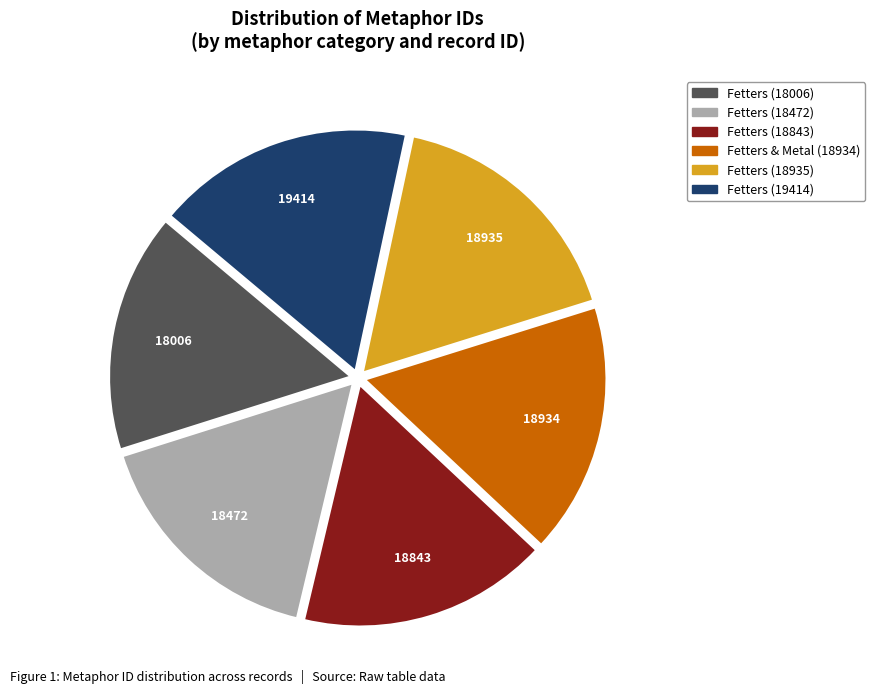

How many slices are in this pie chart?

6